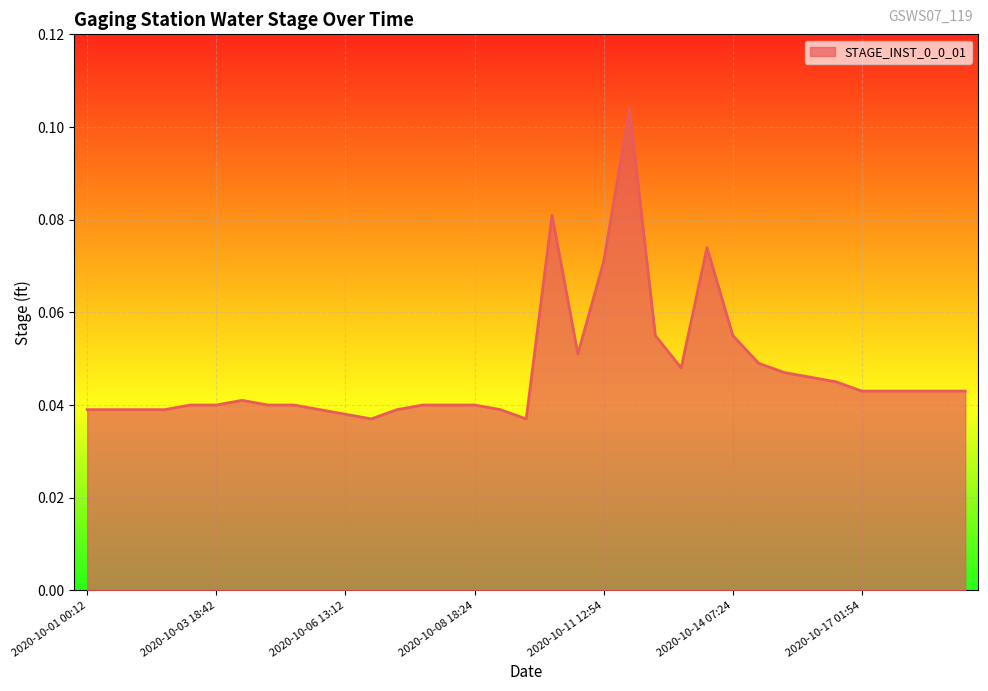

Does the chart display data point markers on the line(s)?

No